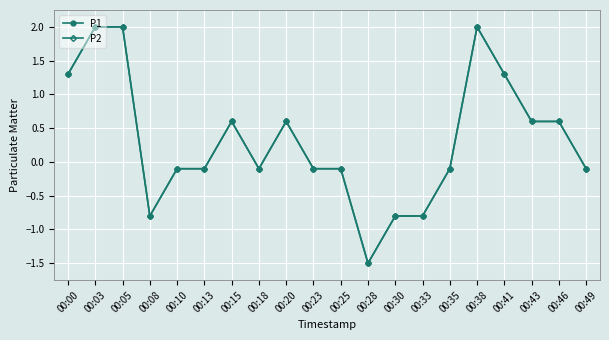

How many interior local valleys does the P1 series have?

3